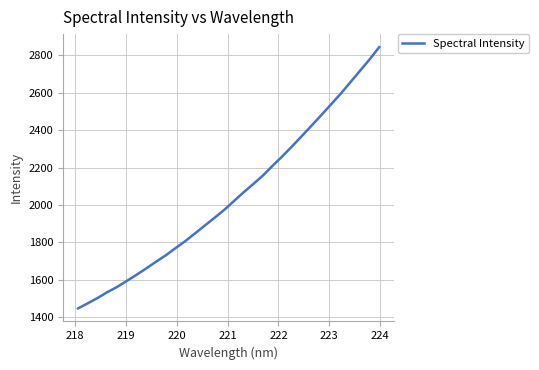

What is the difference between the maximum and minimum values?

1396.6